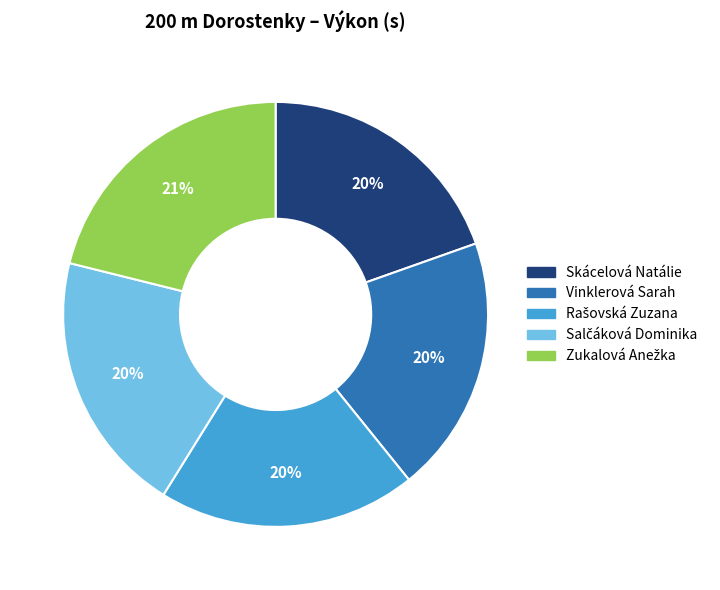

To the nearest percent, what percentage of the pie is Skácelová Natálie?

20%